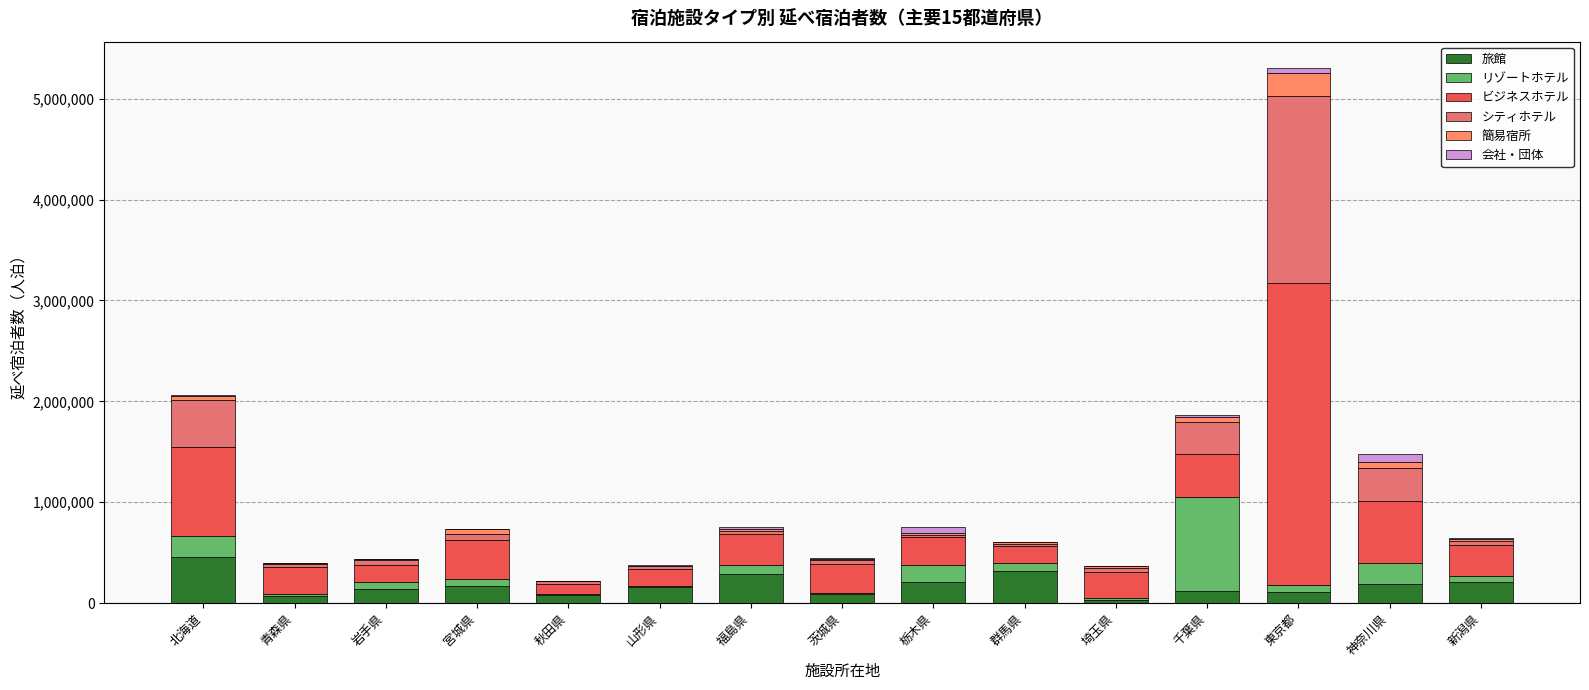

Does the chart contain stacked bars?

Yes